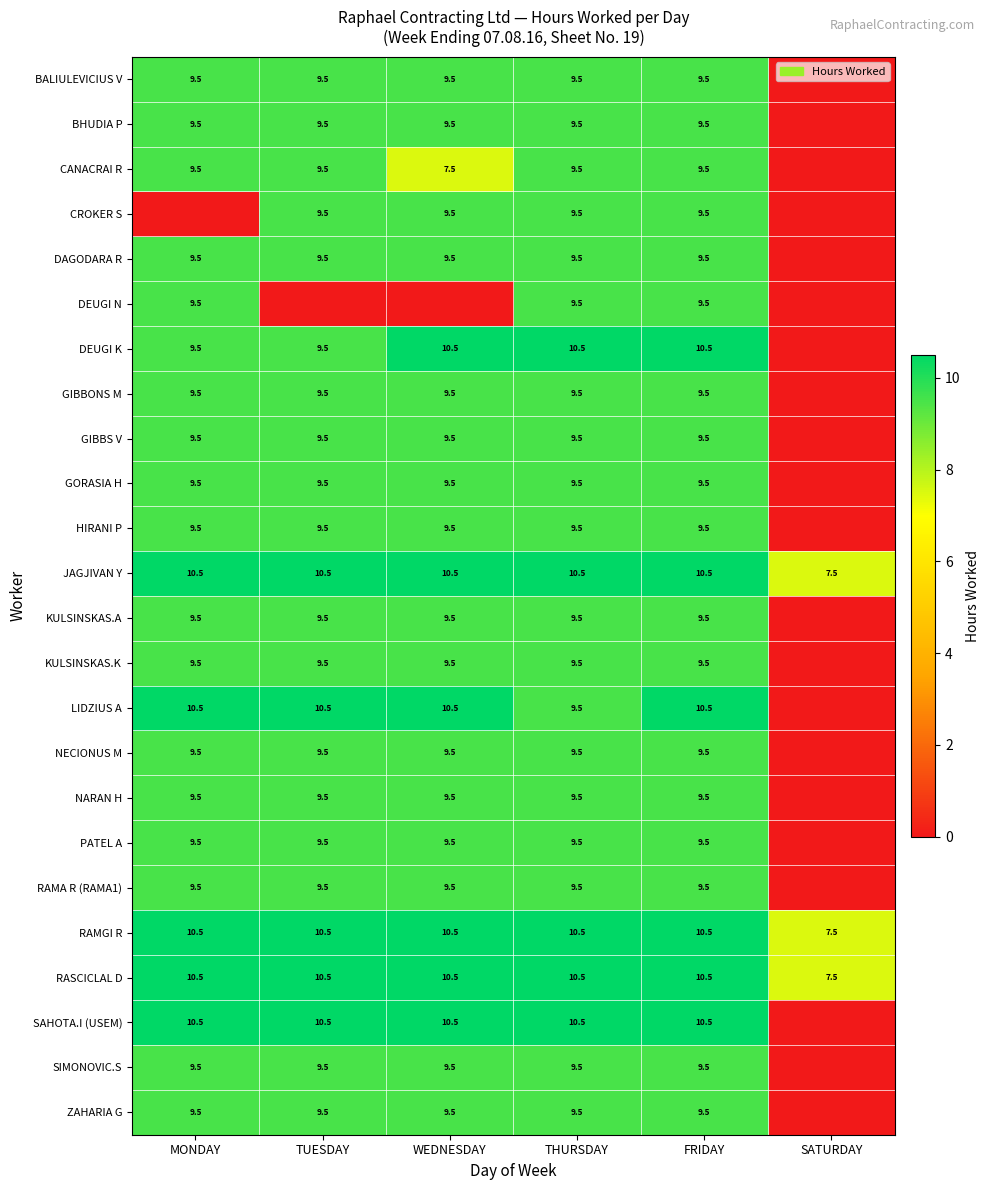

What is the sum of the SAHOTA.I (USEM) values at THURSDAY and MONDAY?

21.0